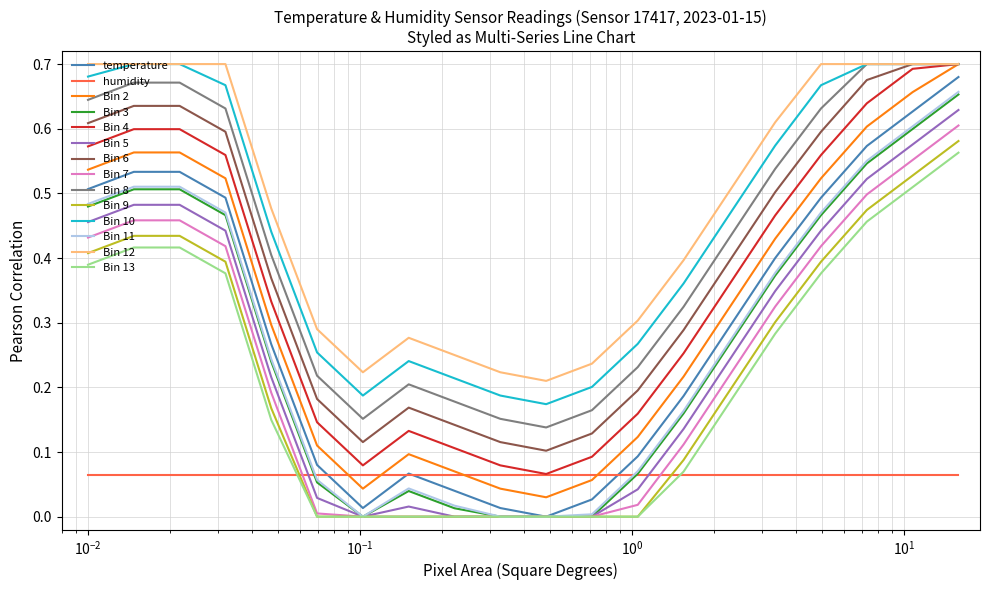

True or false: temperature and Bin 8 cross at least once.

False